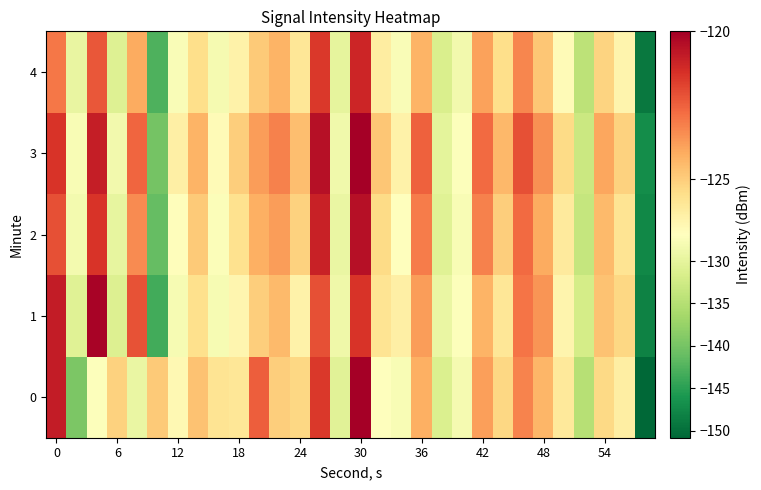

Which series has the largest total across all categories?

3